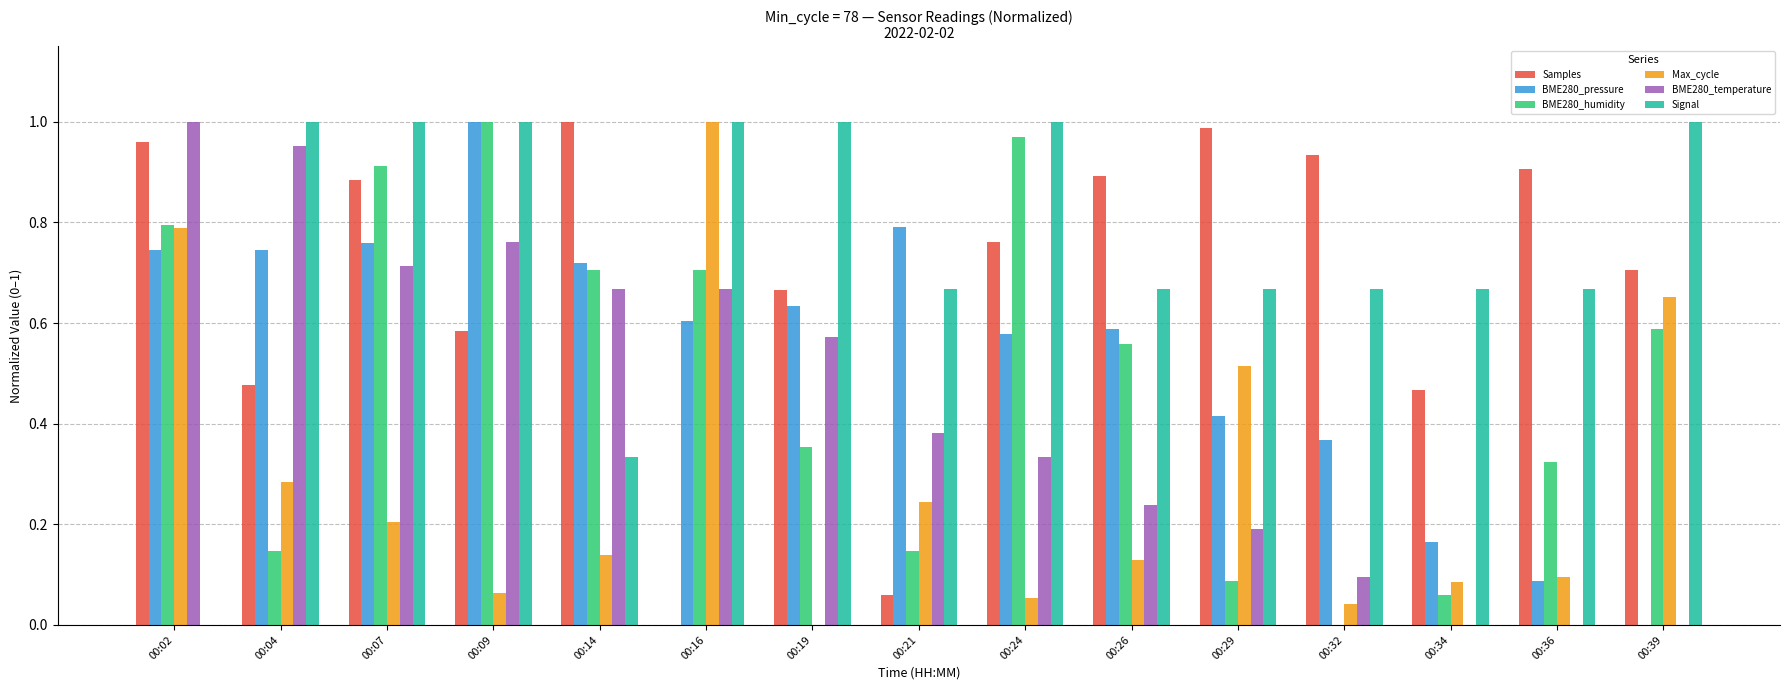

What are all the series names shown in the legend?

Samples, BME280_pressure, BME280_humidity, Max_cycle, BME280_temperature, Signal